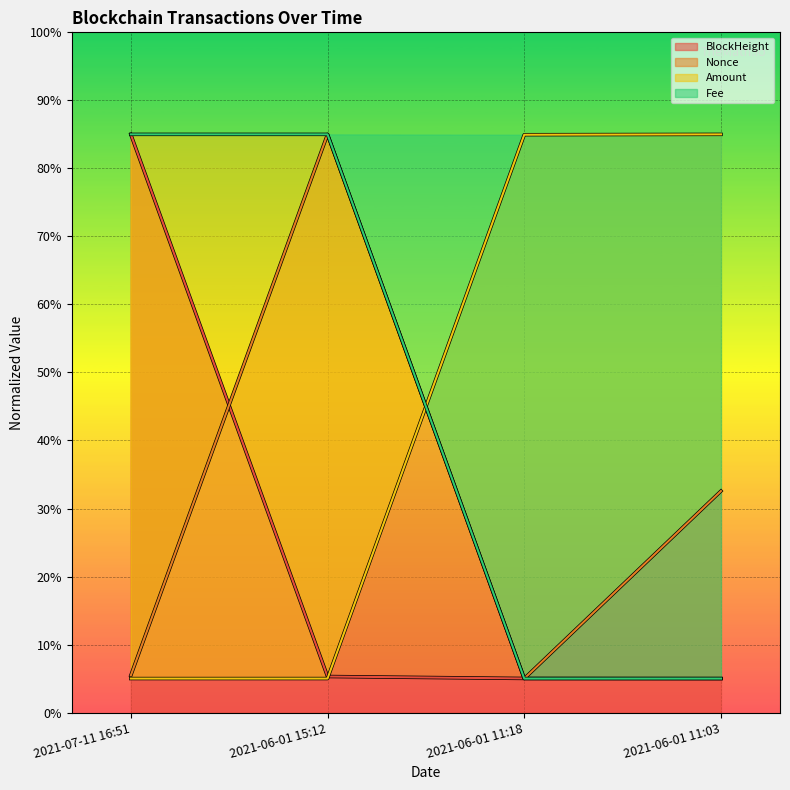

How many lines are shown in the chart?

4